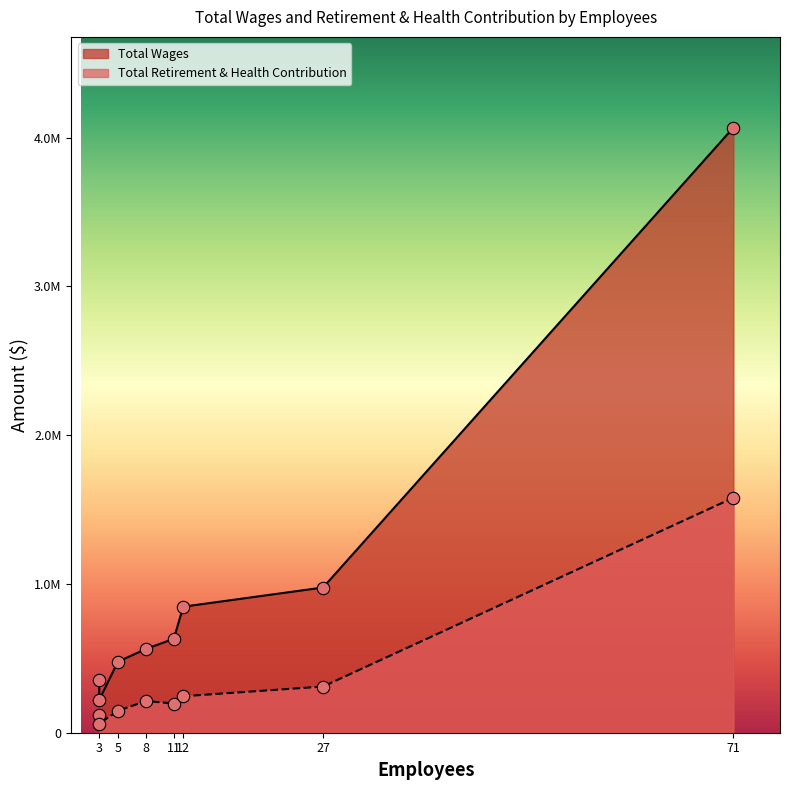

Which series reaches the minimum Y coordinate?

Total Retirement & Health Contribution